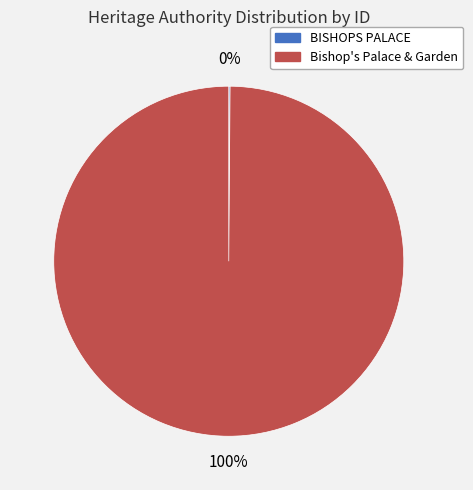

To the nearest percent, what is the average slice percentage?

50%